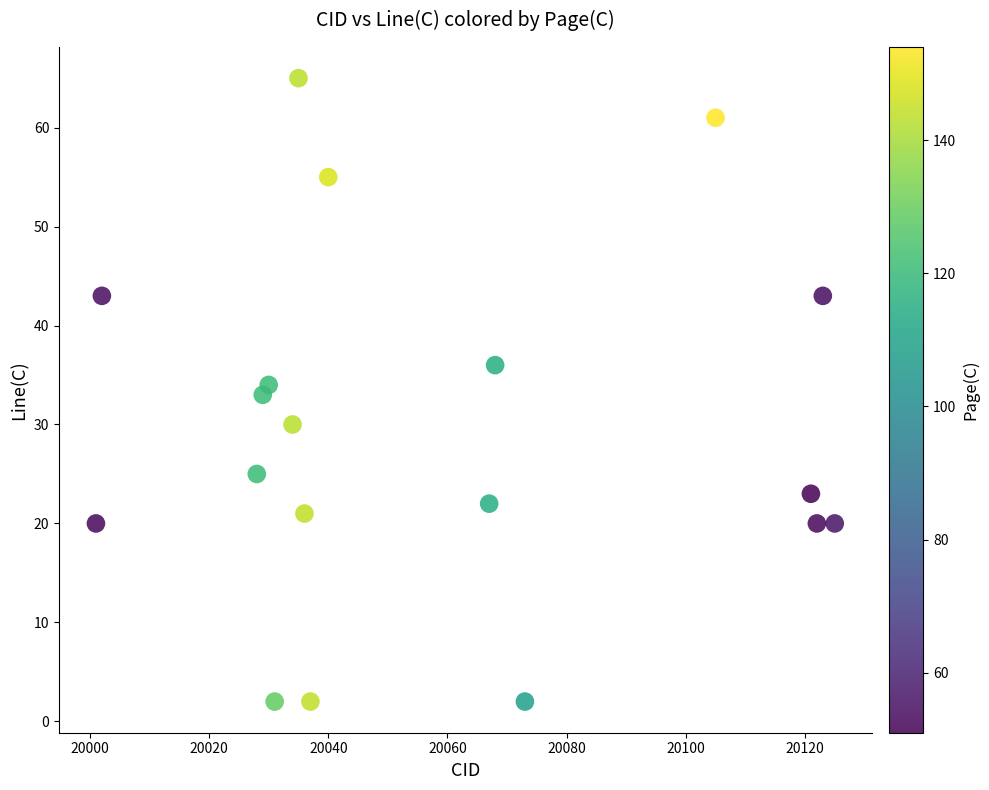

What is the range of Y values (max minus min)?

63